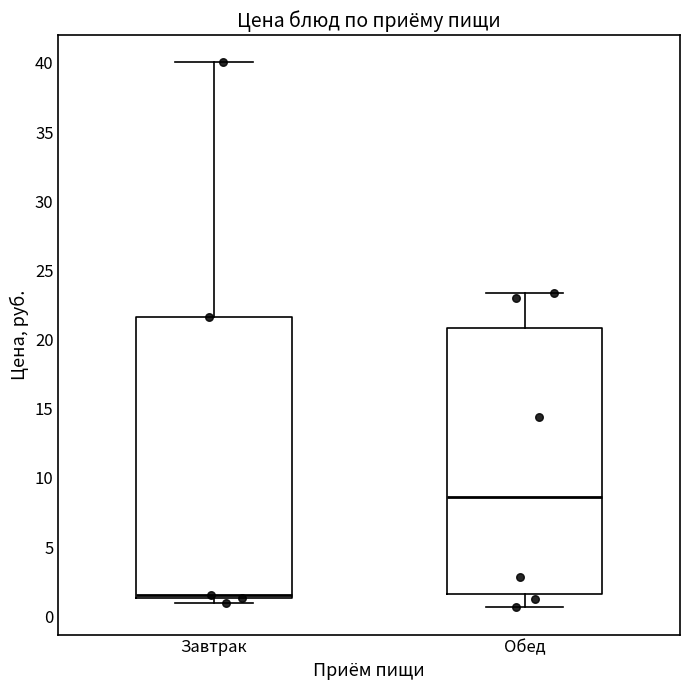

Comparing the boxes themselves (not the whiskers), which one is the tallest?

Завтрак